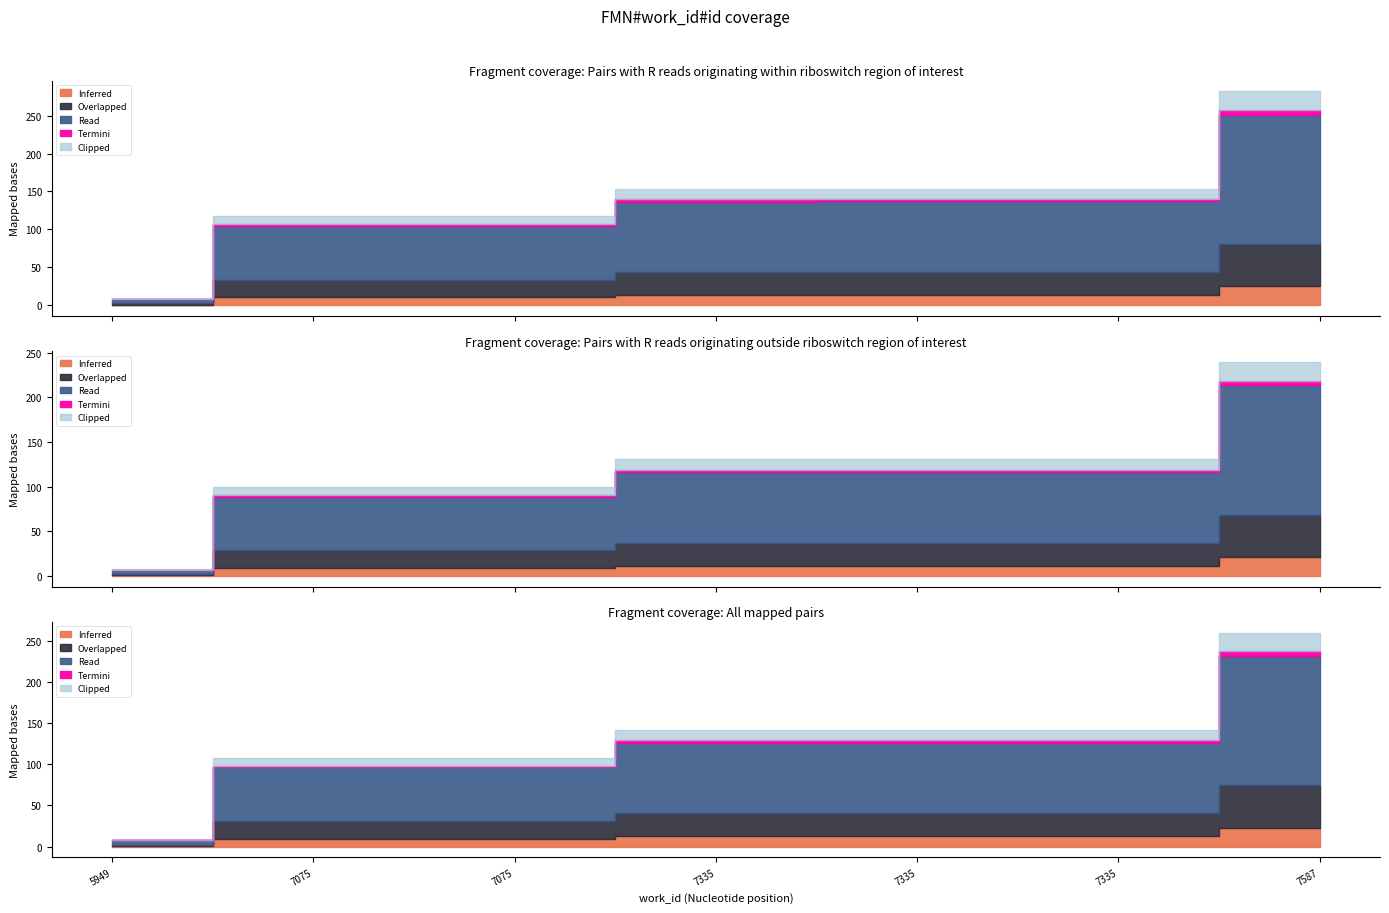

True or false: there are more than 1 points higher than both neighbors.

False